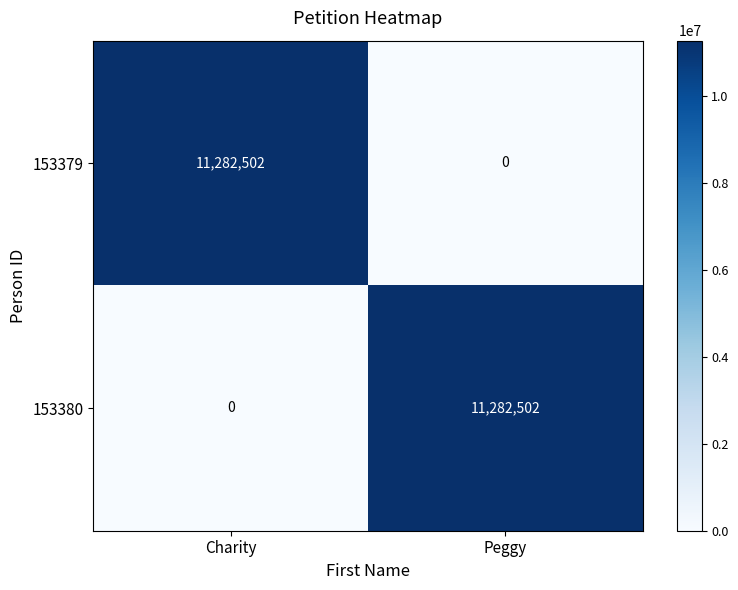

How many data points in 153379 are less than 11282502?

1